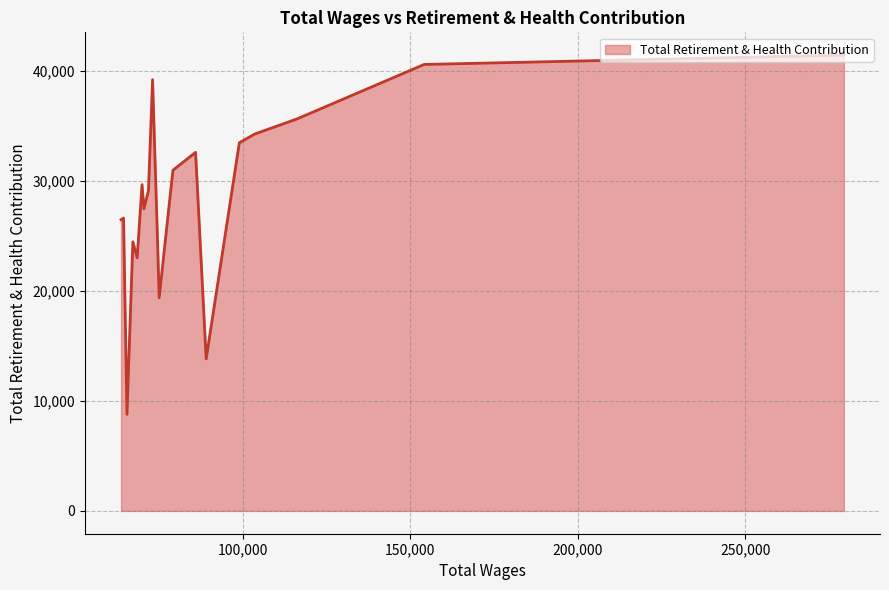

What is the average value?

28532